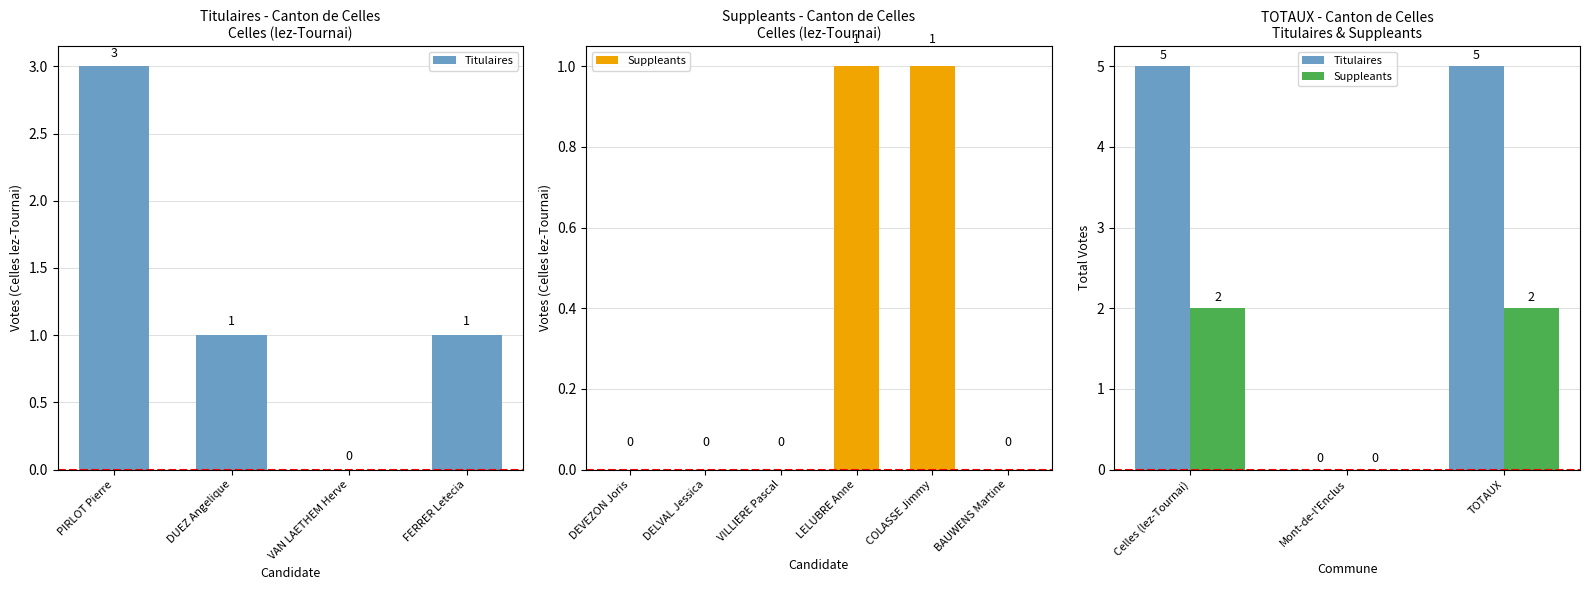

At which label does Titulaires reach its peak?

Celles (lez-Tournai)